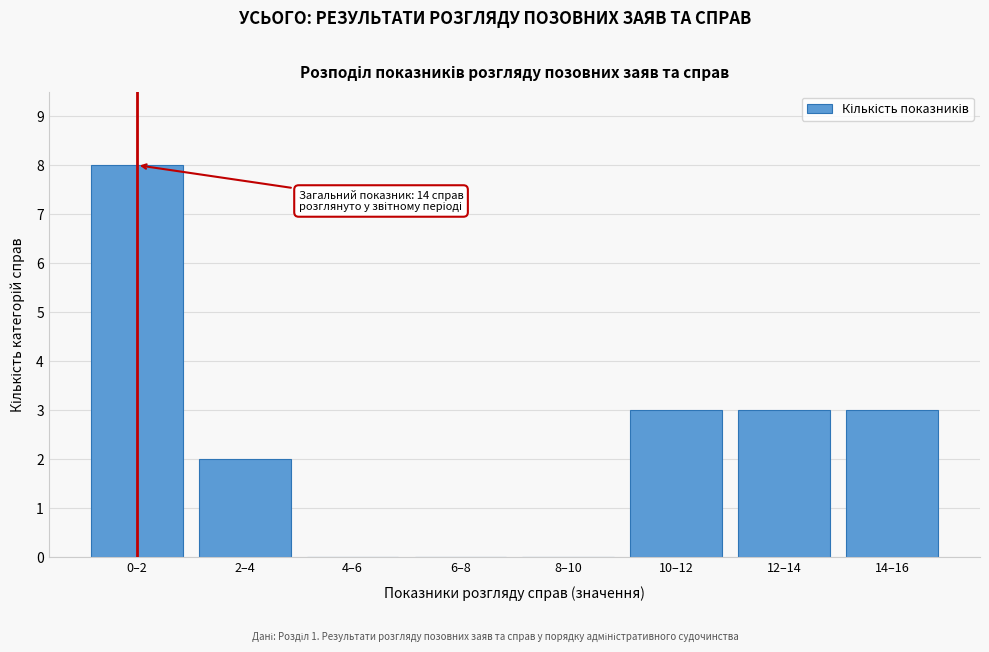

Reading right to left, extract all data points from this chart.

14–16=3	12–14=3	10–12=3	8–10=0	6–8=0	4–6=0	2–4=2	0–2=8